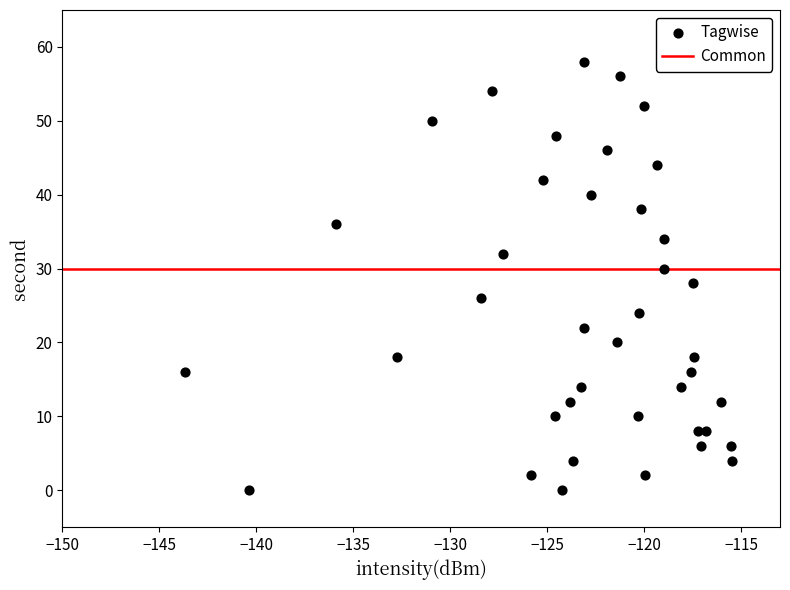

What is the range of Y values (max minus min)?

58